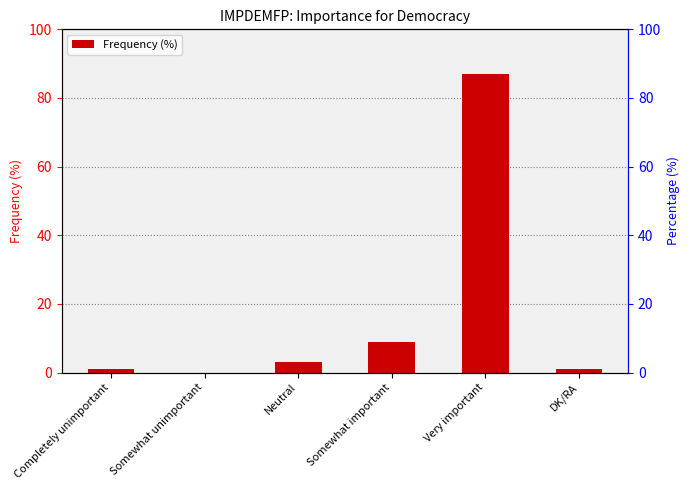

Reading left to right, what are all the values shown in this chart?

Completely unimportant=1	Somewhat unimportant=0	Neutral=3	Somewhat important=9	Very important=87	DK/RA=1